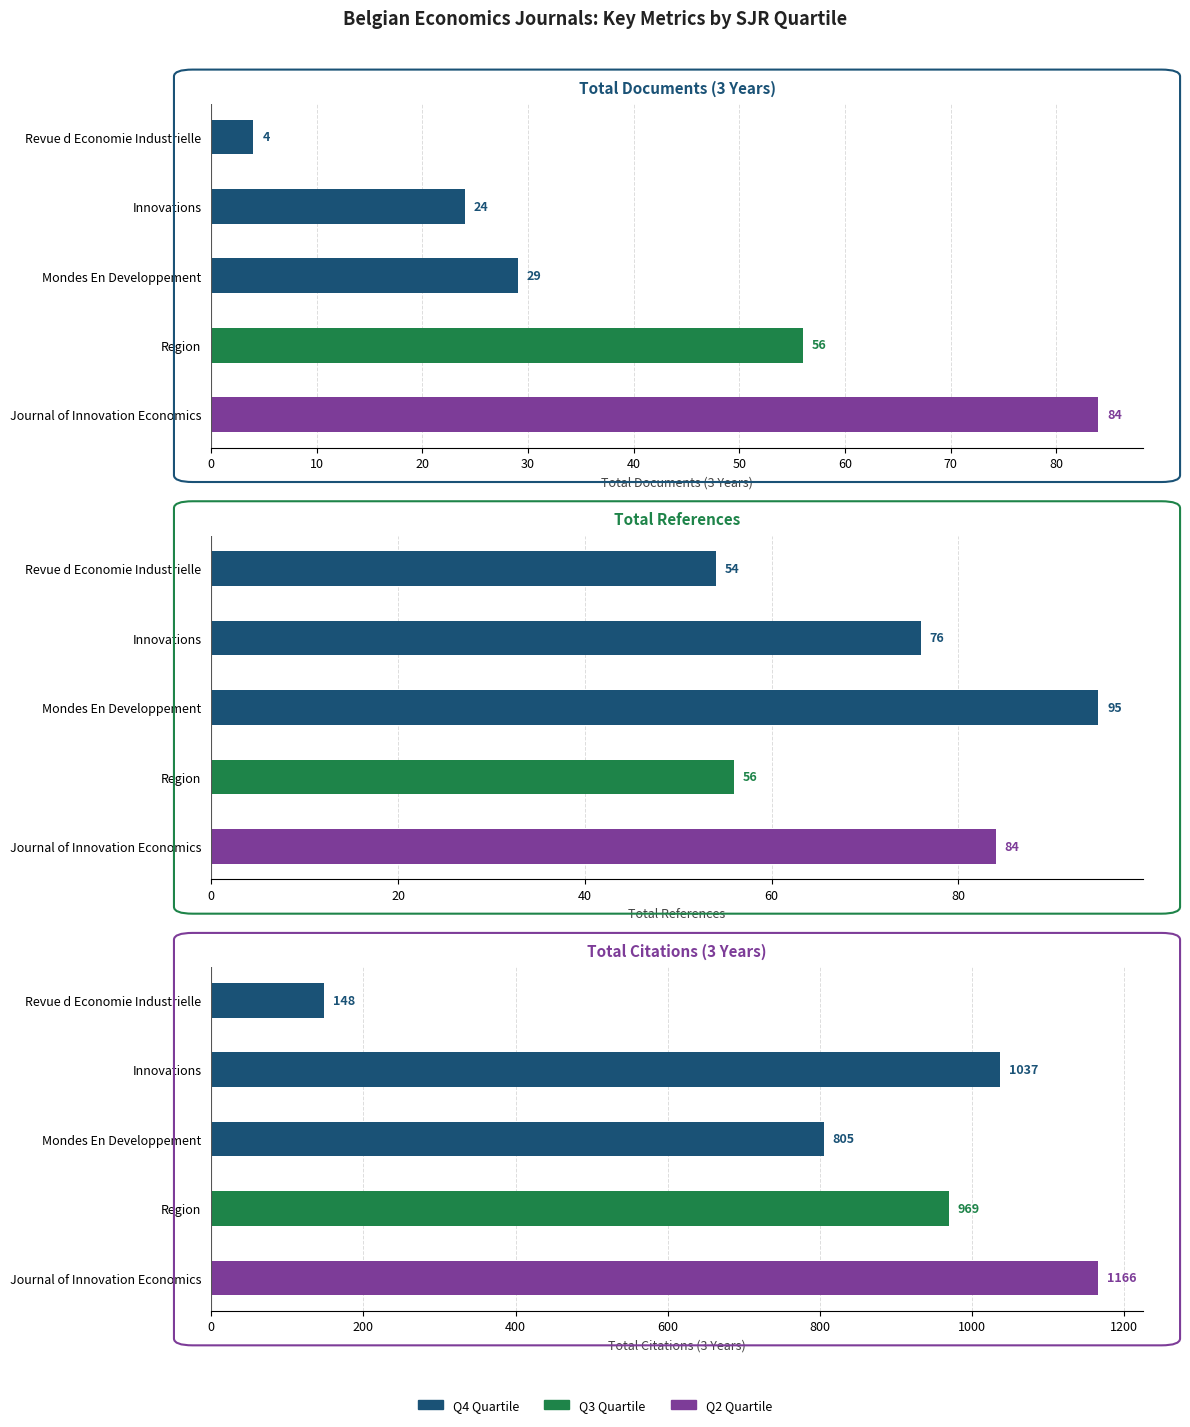

How many data points in Total Docs. (3years) are less than 29?

2